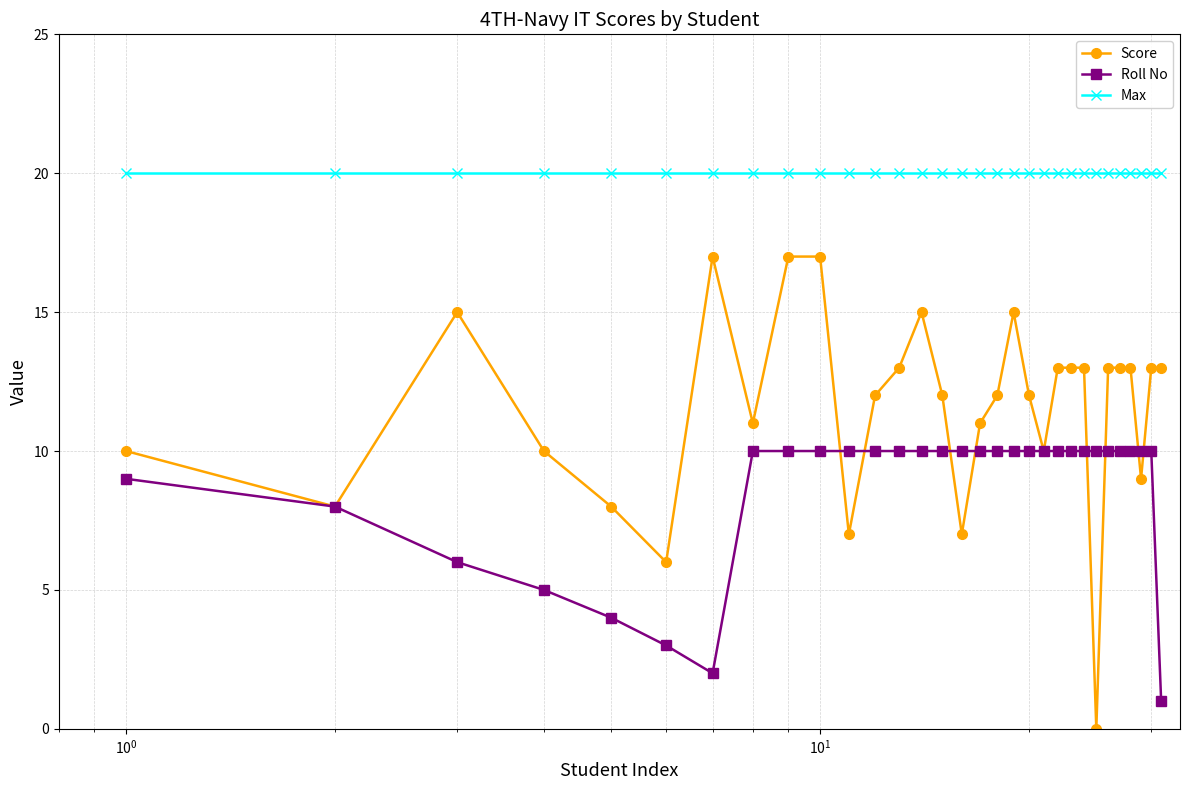

What are all the series names shown in the legend?

Score, Roll No, Max